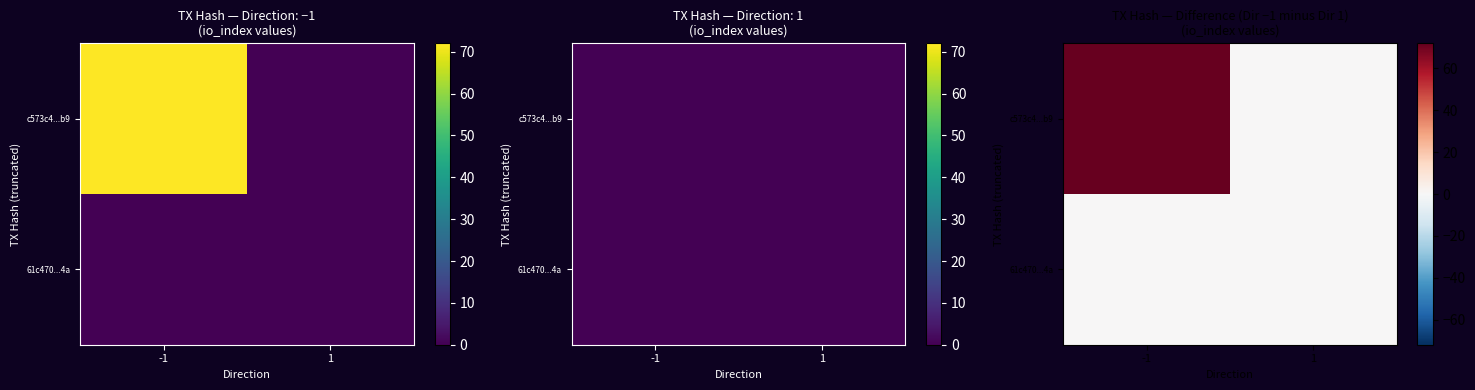

How many categories are shown in the chart?

2